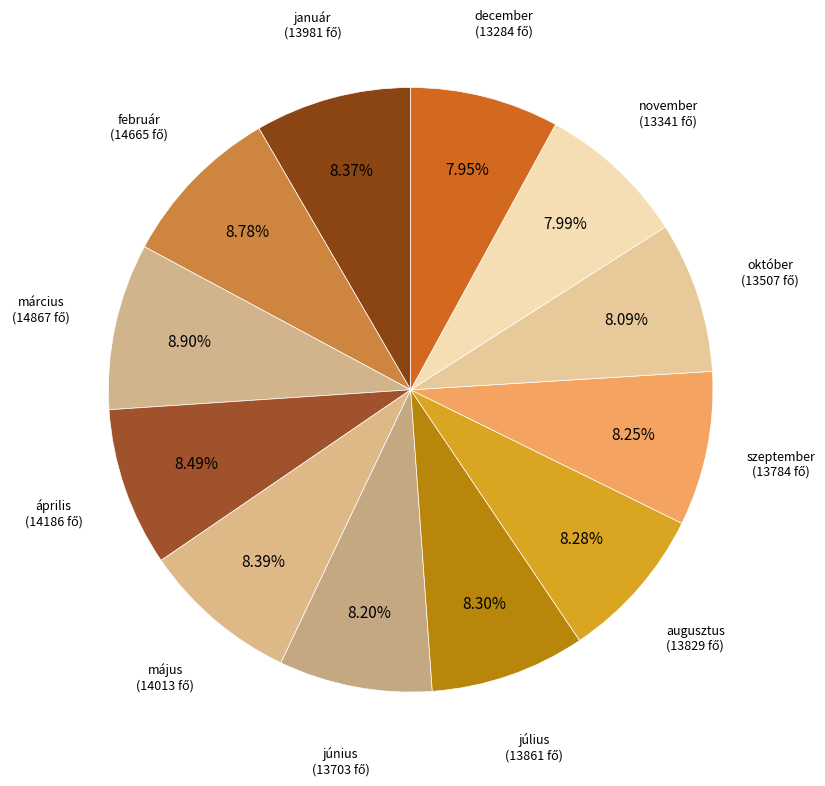

How many segments does this pie chart have?

12